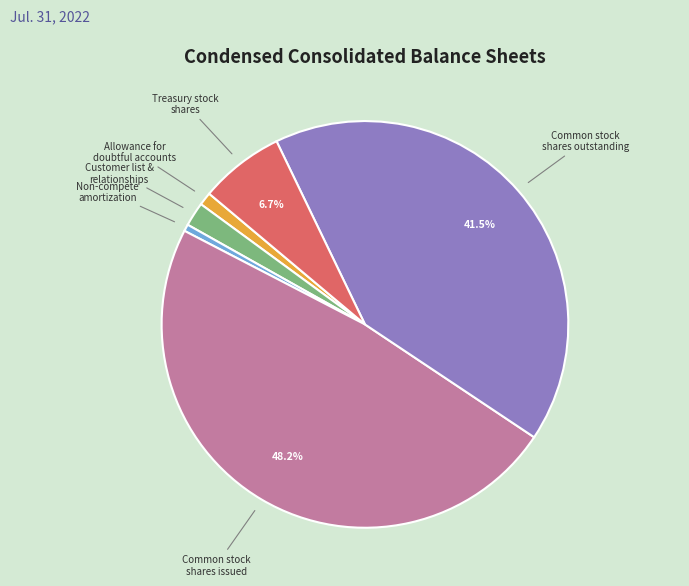

Is there a majority slice in this chart?

No